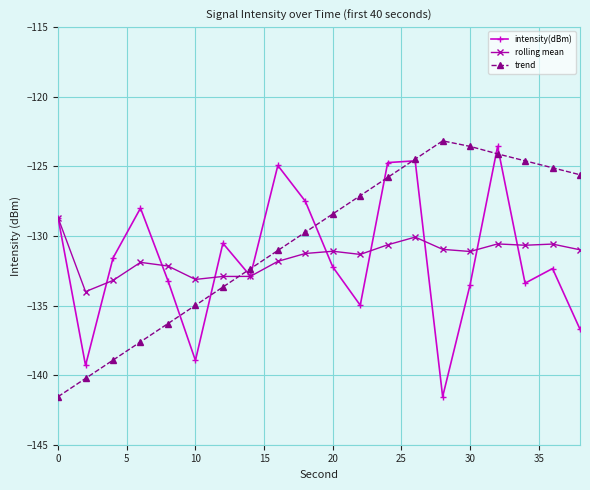

What is the difference between the maximum and minimum values in the intensity(dBm) series?

18.0